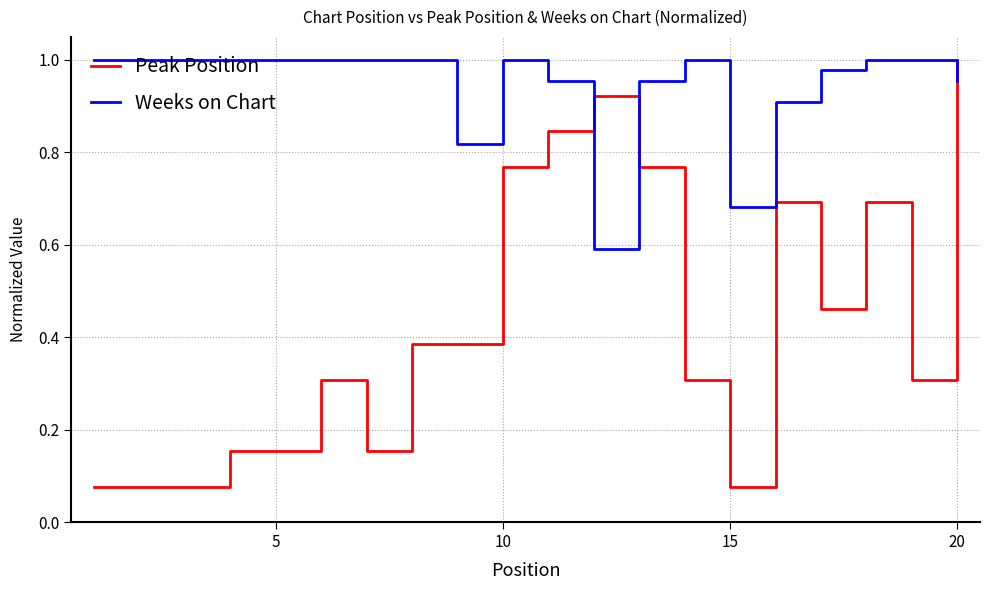

Rank the series by their average value, from highest to lowest.

Weeks on Chart, Peak Position